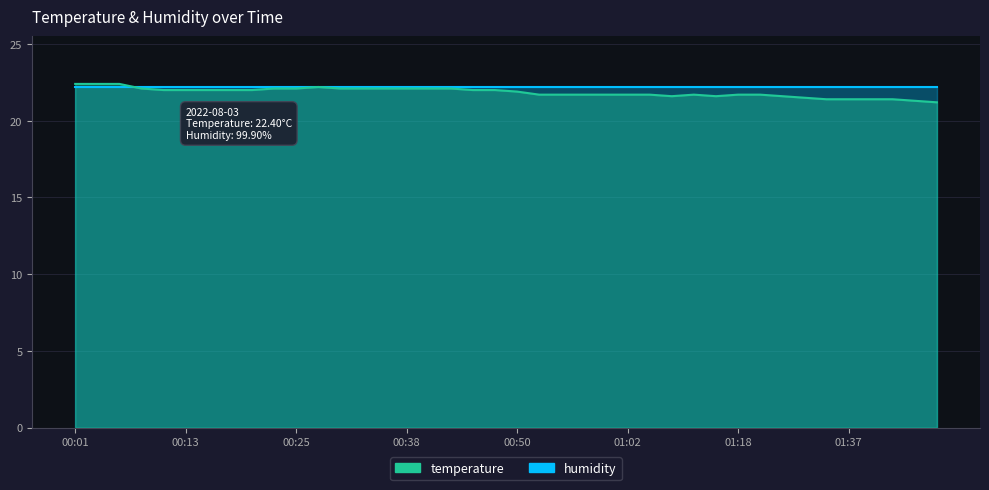

Read the value at 00:21.

22.0